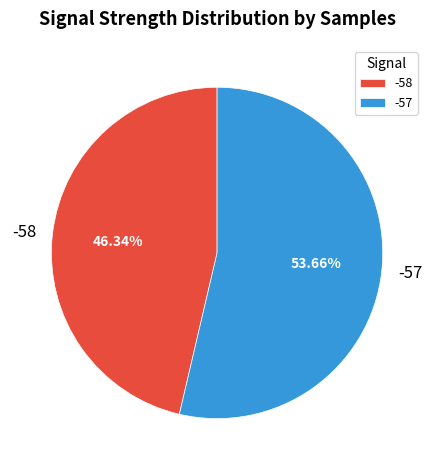

Approximately how many times larger is the value at -57 compared to -58?

1.2